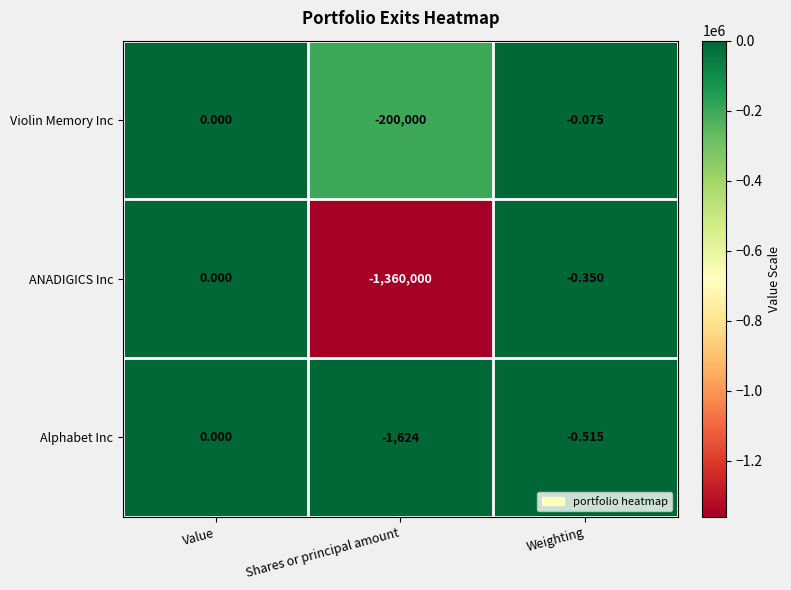

At which label does Alphabet Inc reach its peak?

Value